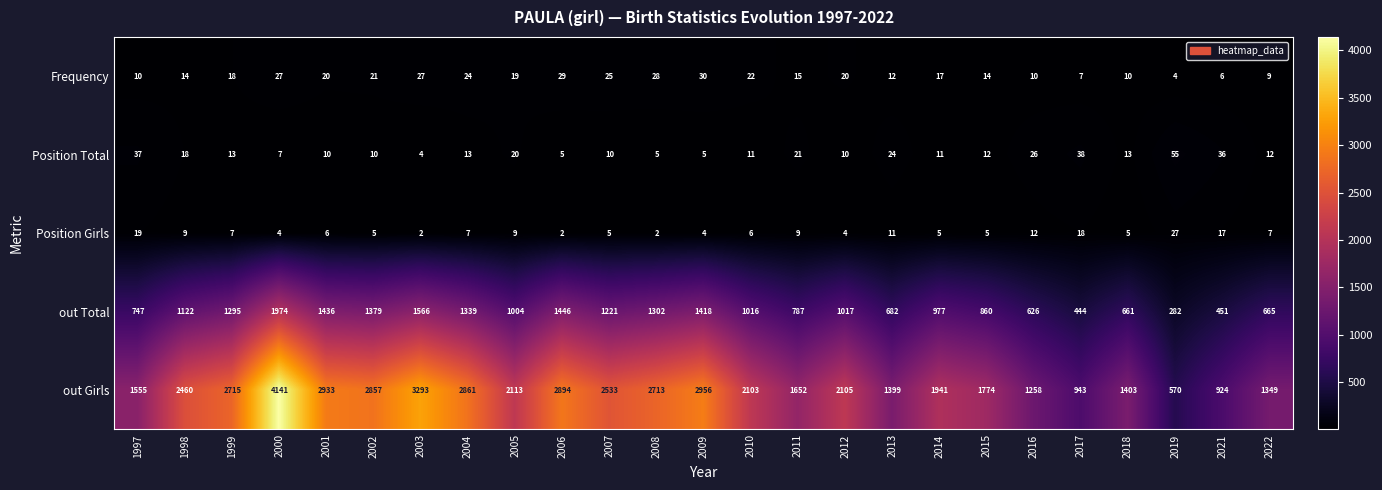

At how many categories does at least one series exceed 1942?

14